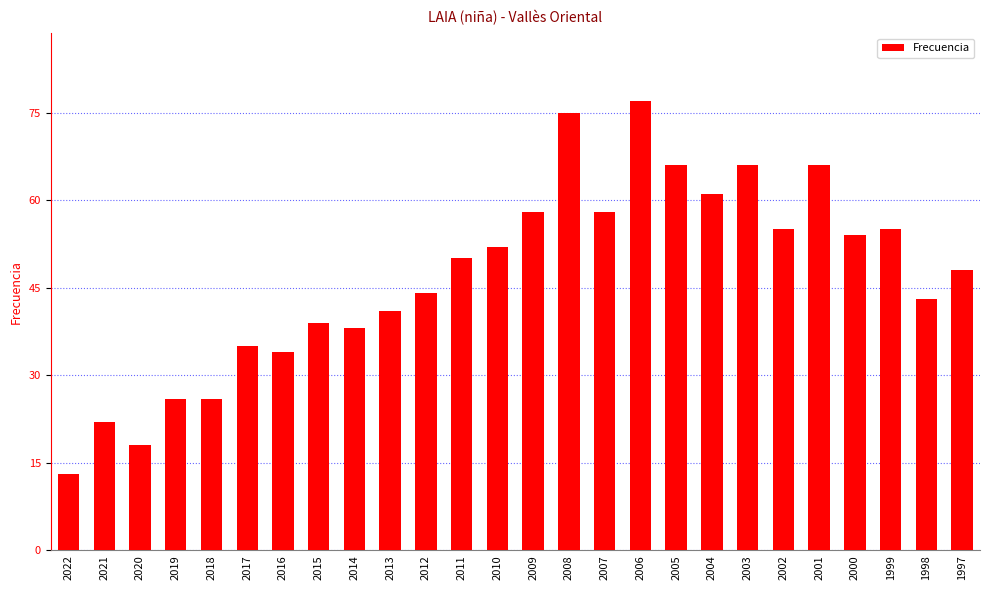

Reading left to right, what are all the values shown in this chart?

2022=13	2021=22	2020=18	2019=26	2018=26	2017=35	2016=34	2015=39	2014=38	2013=41	2012=44	2011=50	2010=52	2009=58	2008=75	2007=58	2006=77	2005=66	2004=61	2003=66	2002=55	2001=66	2000=54	1999=55	1998=43	1997=48